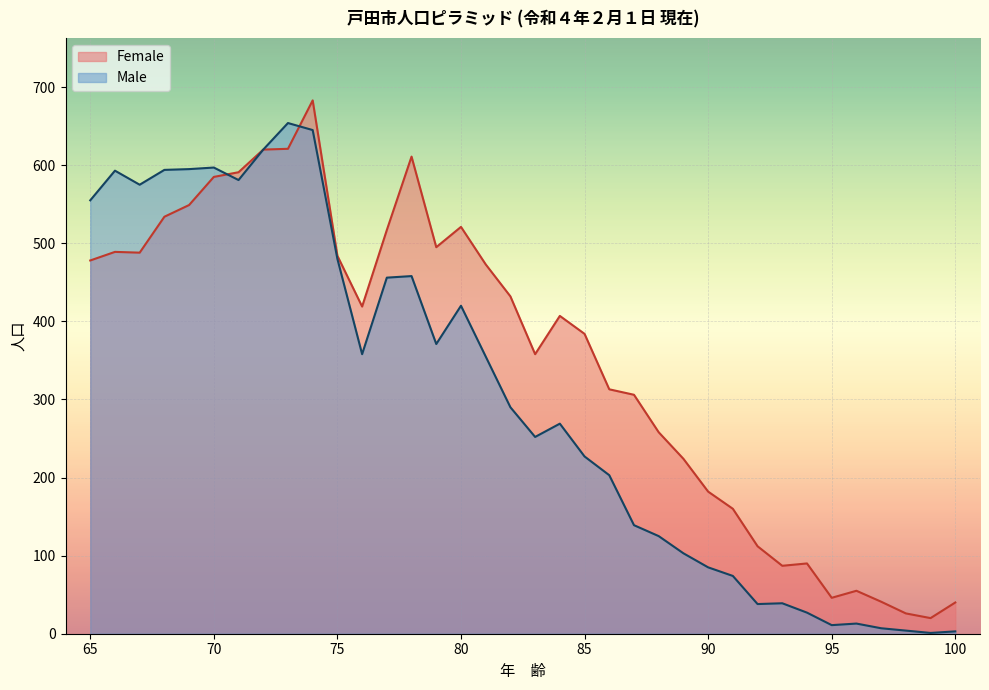

How many intersections are there between Male and Female?

2